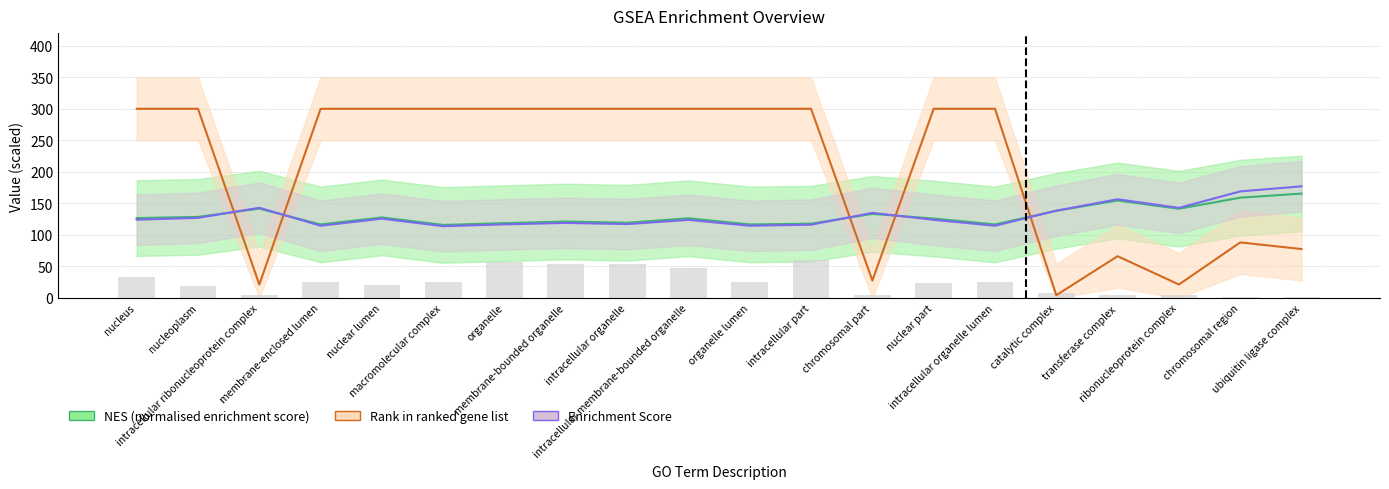

Count the number of data series in this chart.

4